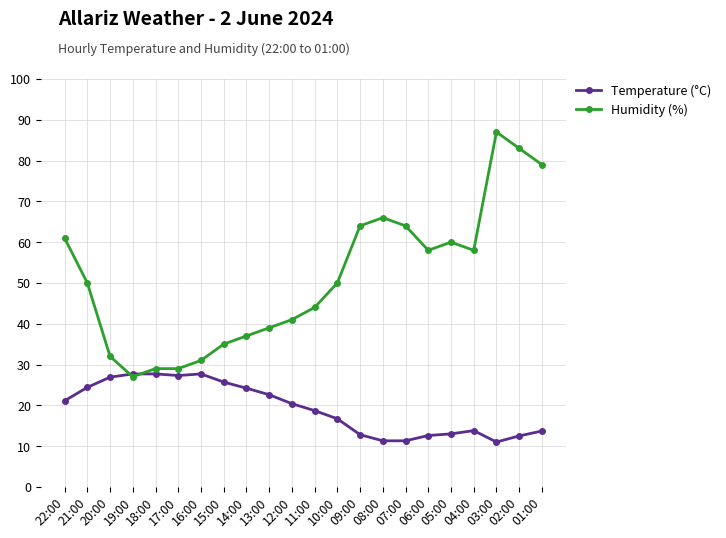

True or false: Humidity (%) has more than 2 points higher than both neighbors.

True